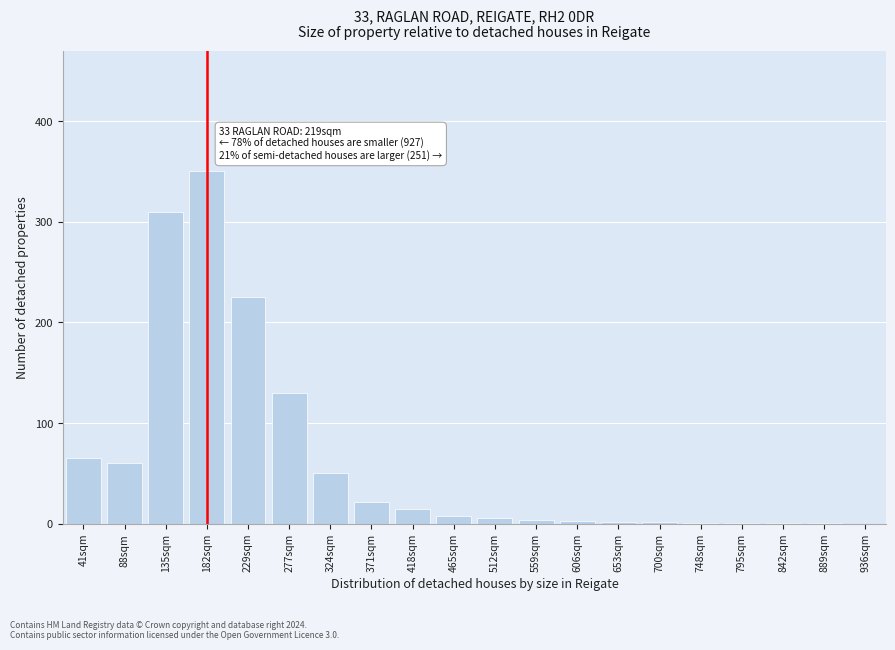

What is the maximum value shown in the chart?

350